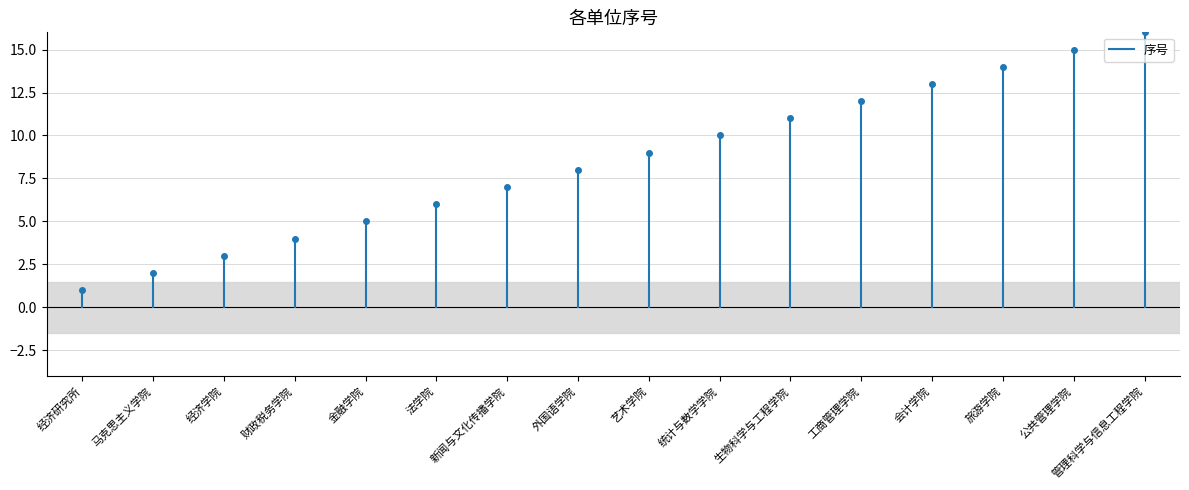

What is the change in value from 经济研究所 to 马克思主义学院?

+1